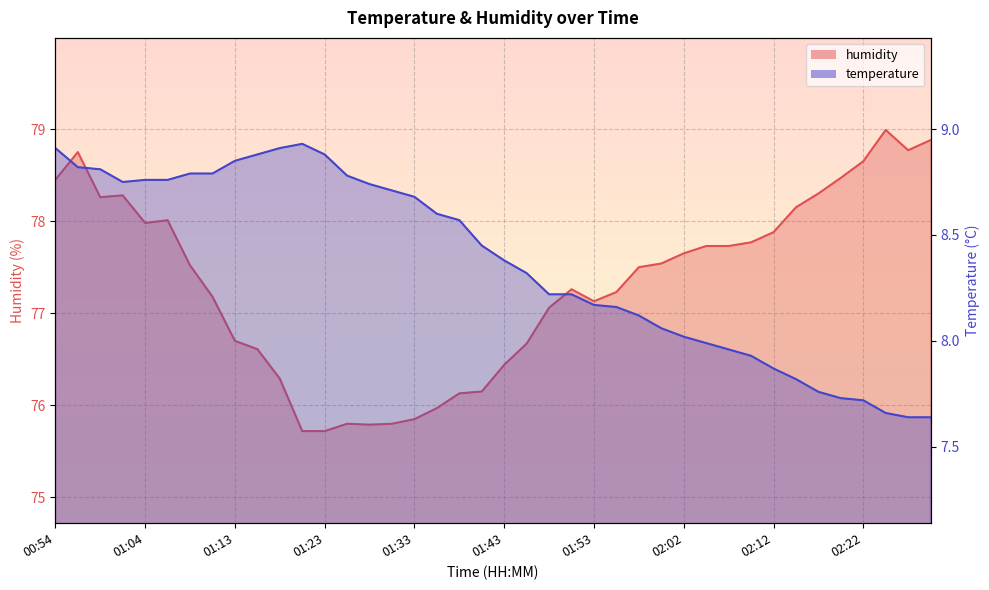

What value does the temperature series have at 01:13?

8.8